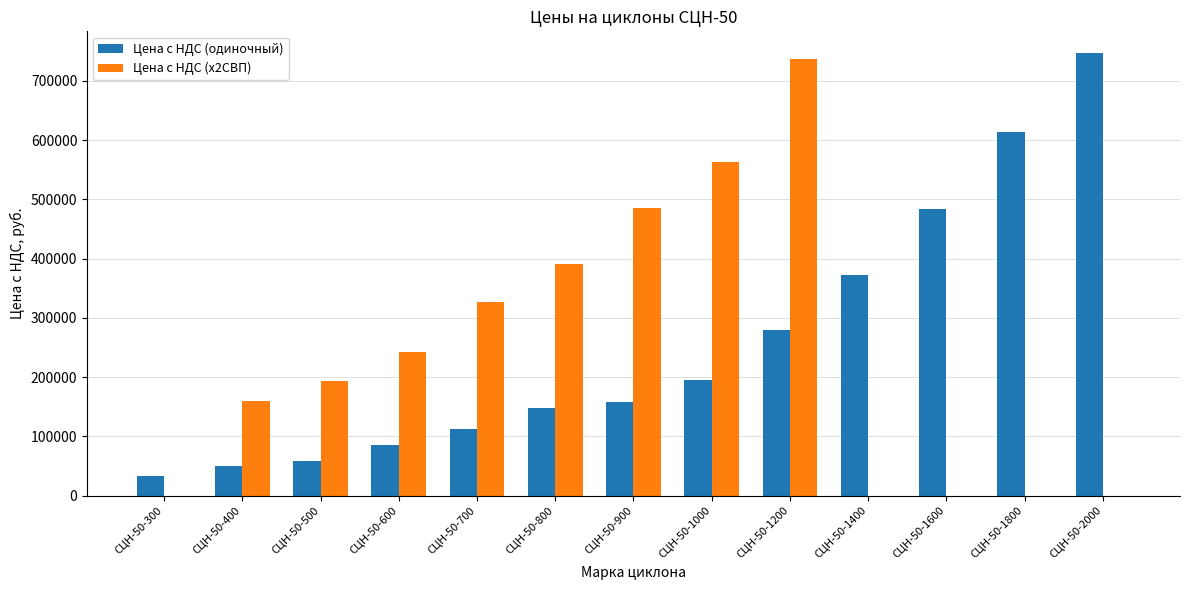

Between СЦН-50-600 and СЦН-50-1000, which series saw the biggest shift?

Цена с НДС (х2СВП)